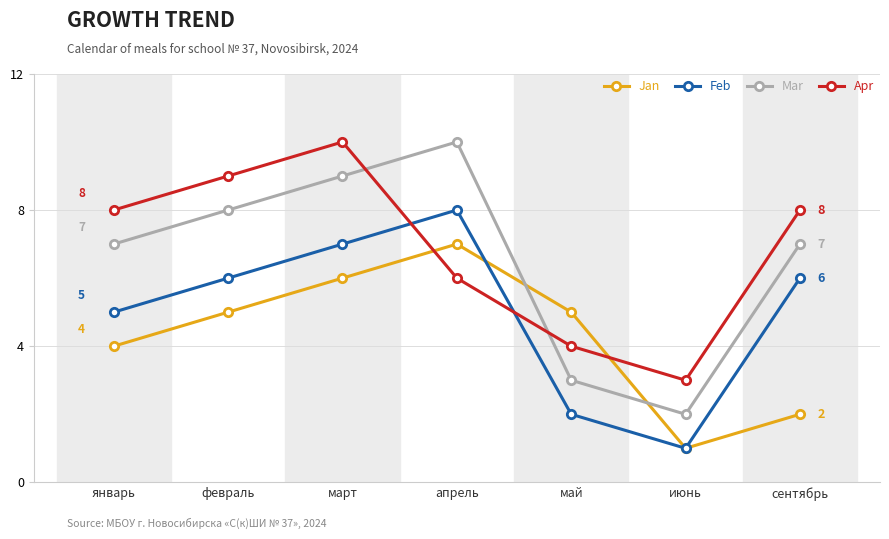

Where do Mar and Apr first cross each other?

март and апрель